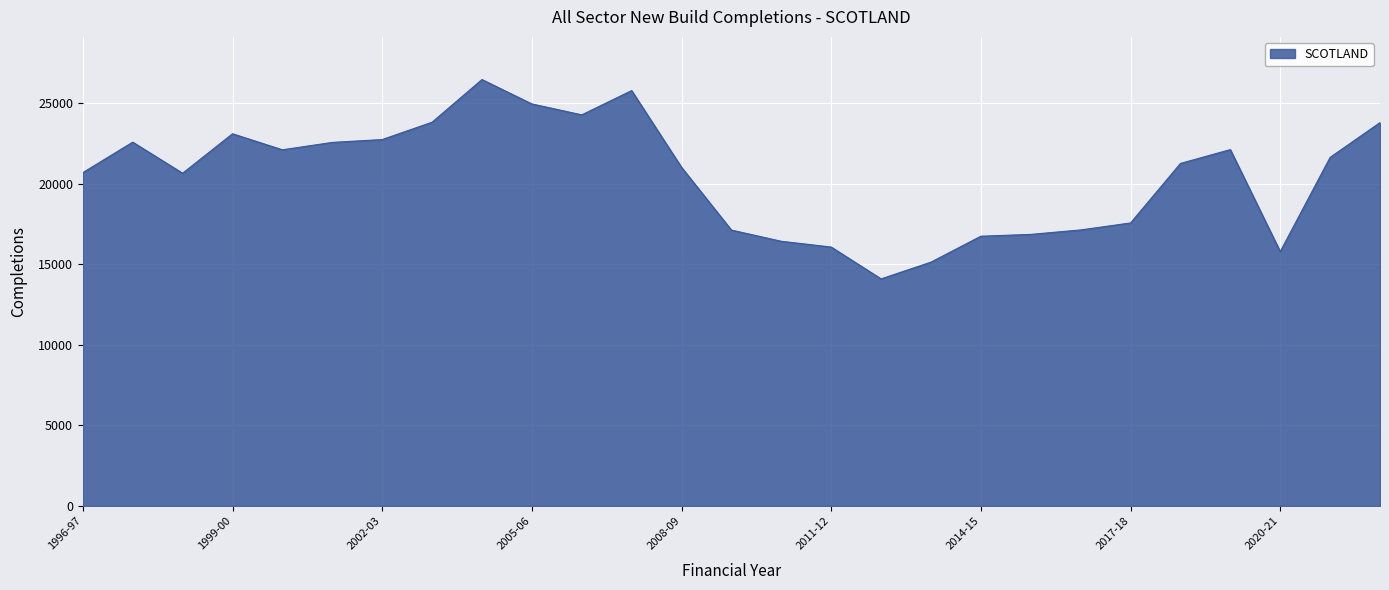

What is the greatest value displayed?

26473